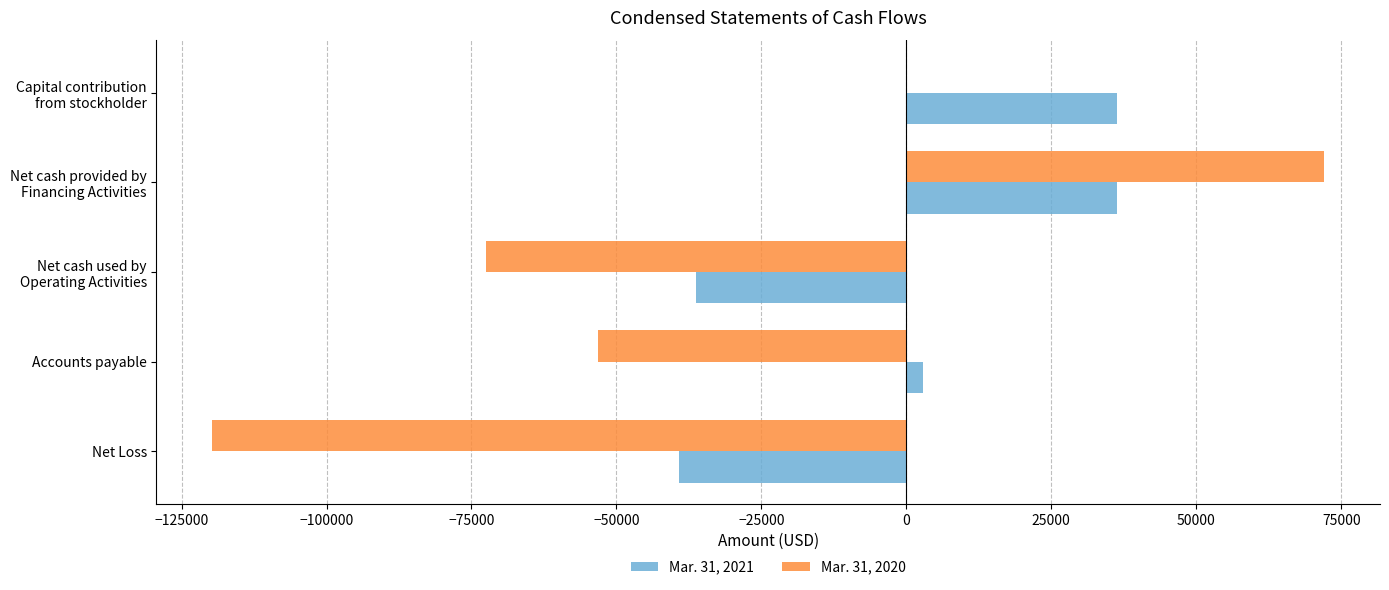

What is the sum of all Mar. 31, 2020 values?

-173302